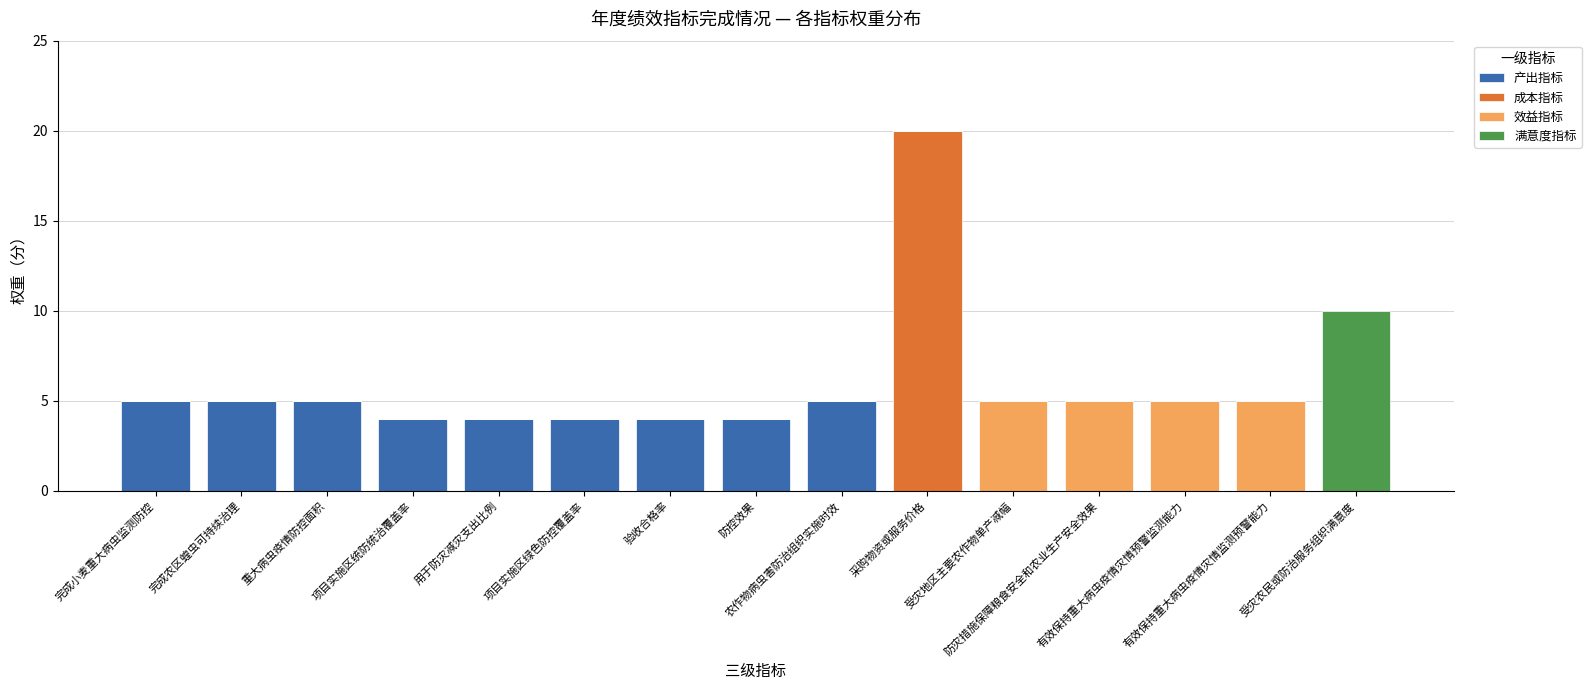

What is the sum of all 产出指标 values?

40